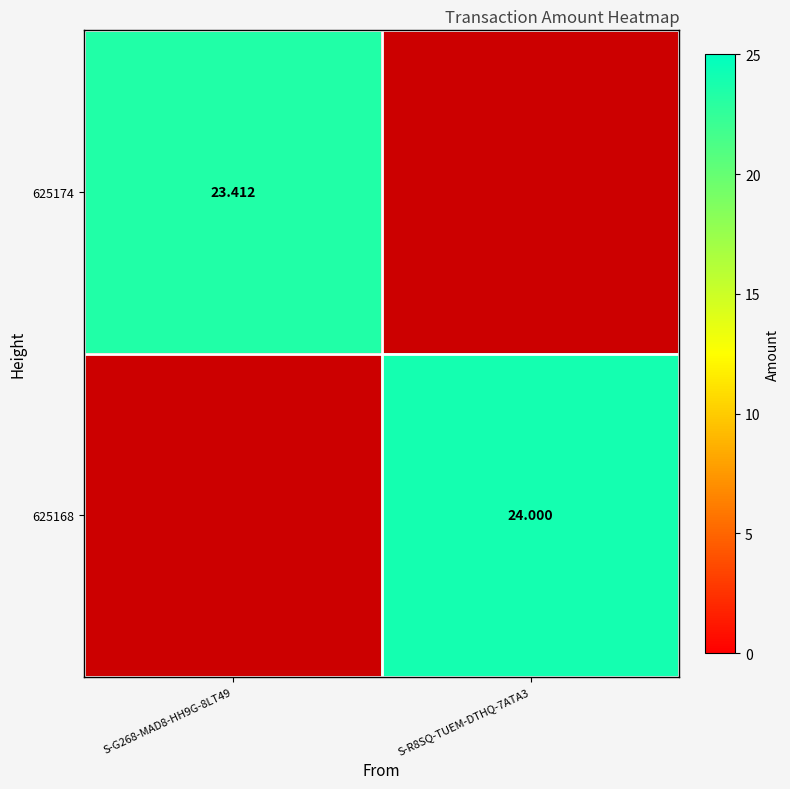

Where is 625174 nearest to the value 11?

S-R8SQ-TUEM-DTHQ-7ATA3